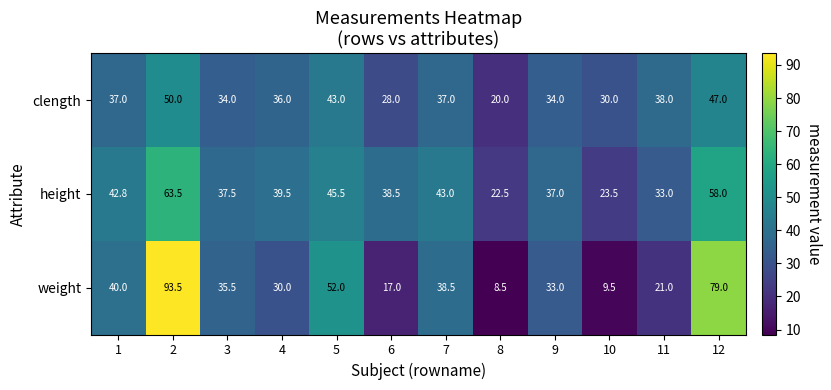

Which series has the largest total across all categories?

height